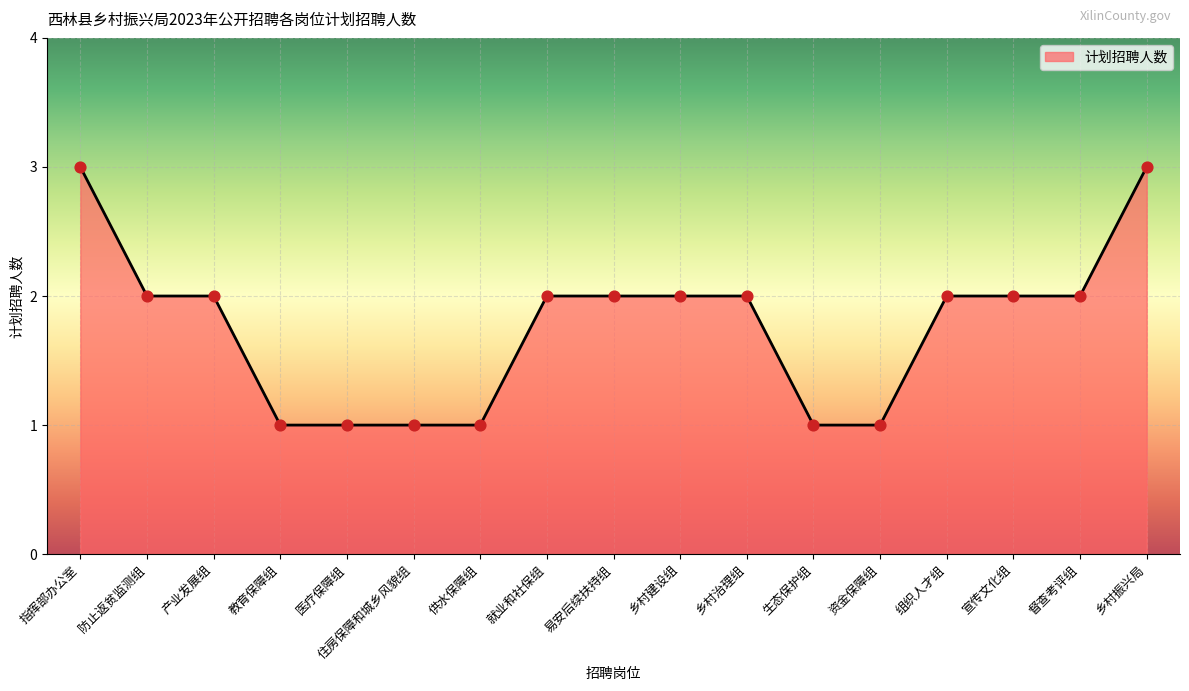

Approximately how many times larger is the value at 产业发展组 compared to 医疗保障组?

2.0